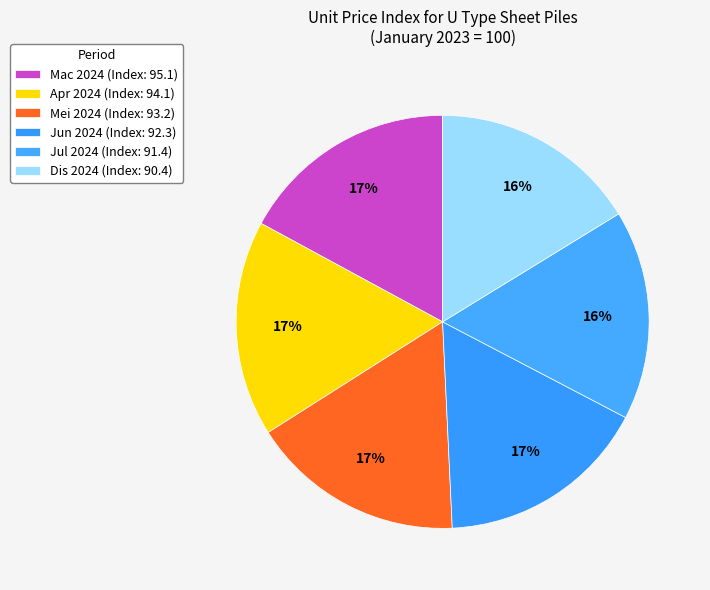

How many slices are in this pie chart?

6